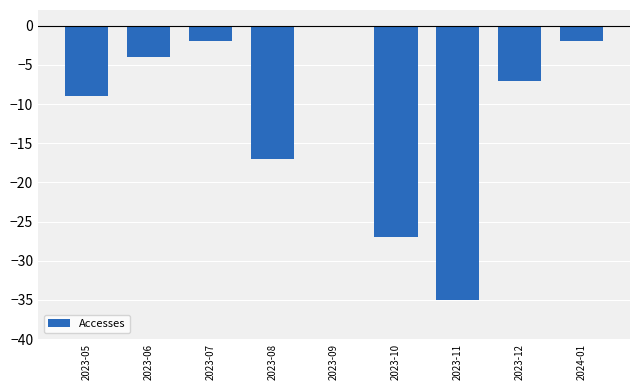

Reading left to right, extract all data points from this chart.

2023-05=-9	2023-06=-4	2023-07=-2	2023-08=-17	2023-09=0	2023-10=-27	2023-11=-35	2023-12=-7	2024-01=-2